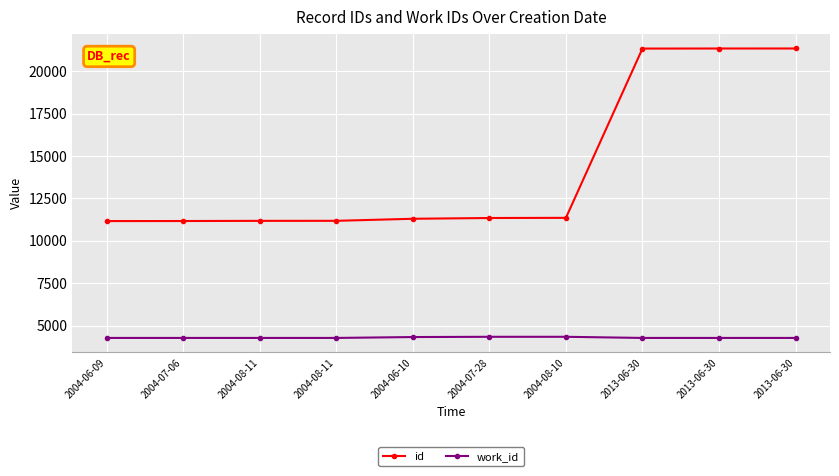

Which series has the largest total across all categories?

id